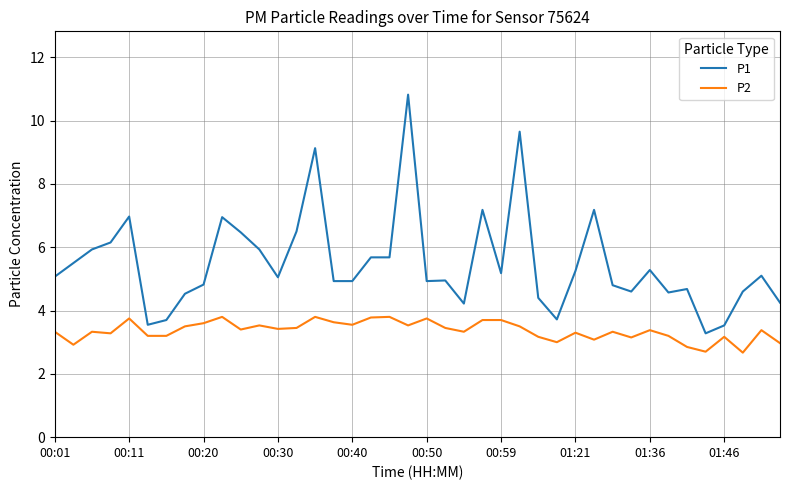

What is the sum of all P1 values?

219.6